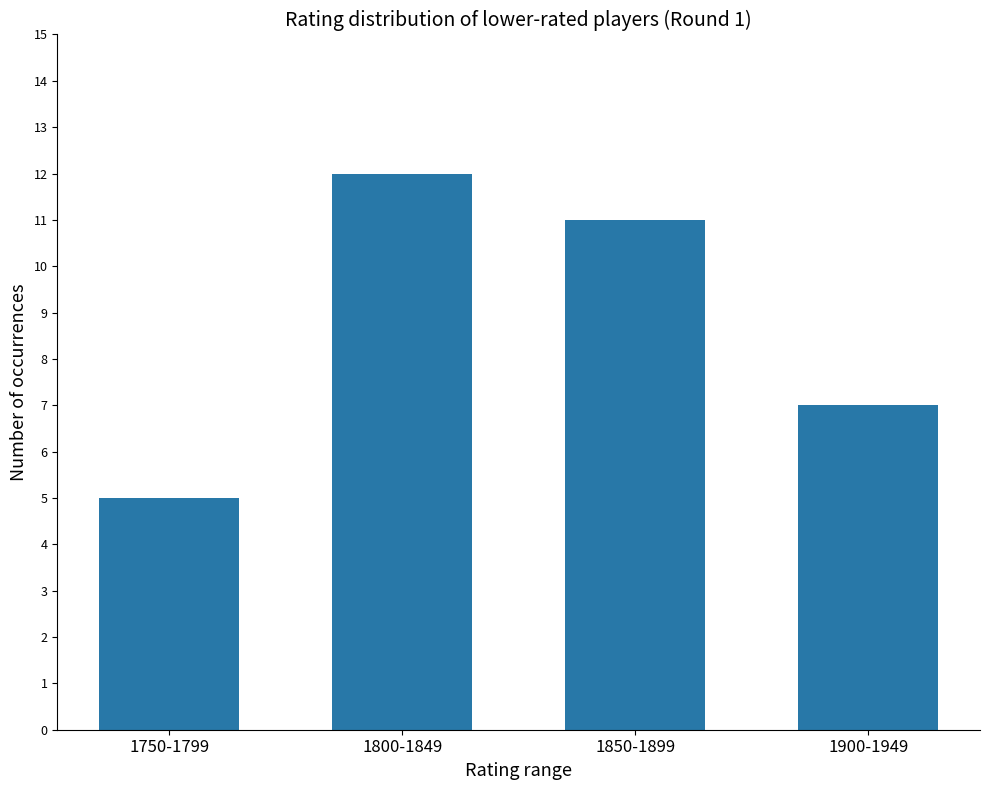

How many values are below 11?

2